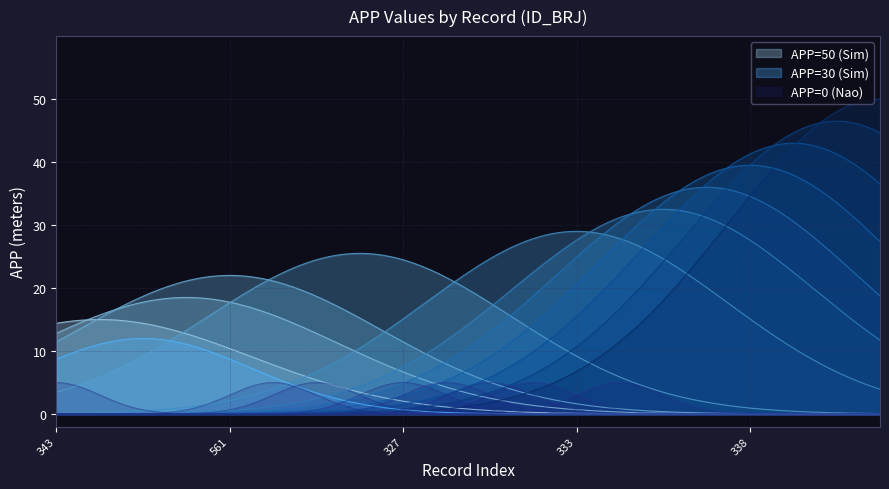

List the labels in order of APP=0 (Nao) value, largest first.

343, 344, 345, 346, 561, 324, 325, 326, 327, 328, 329, 330, 333, 334, 335, 337, 338, 339, 340, 341